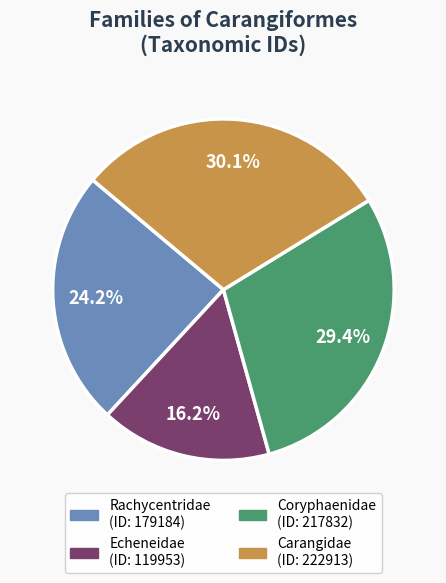

Is there any slice that represents more than half of the pie?

No